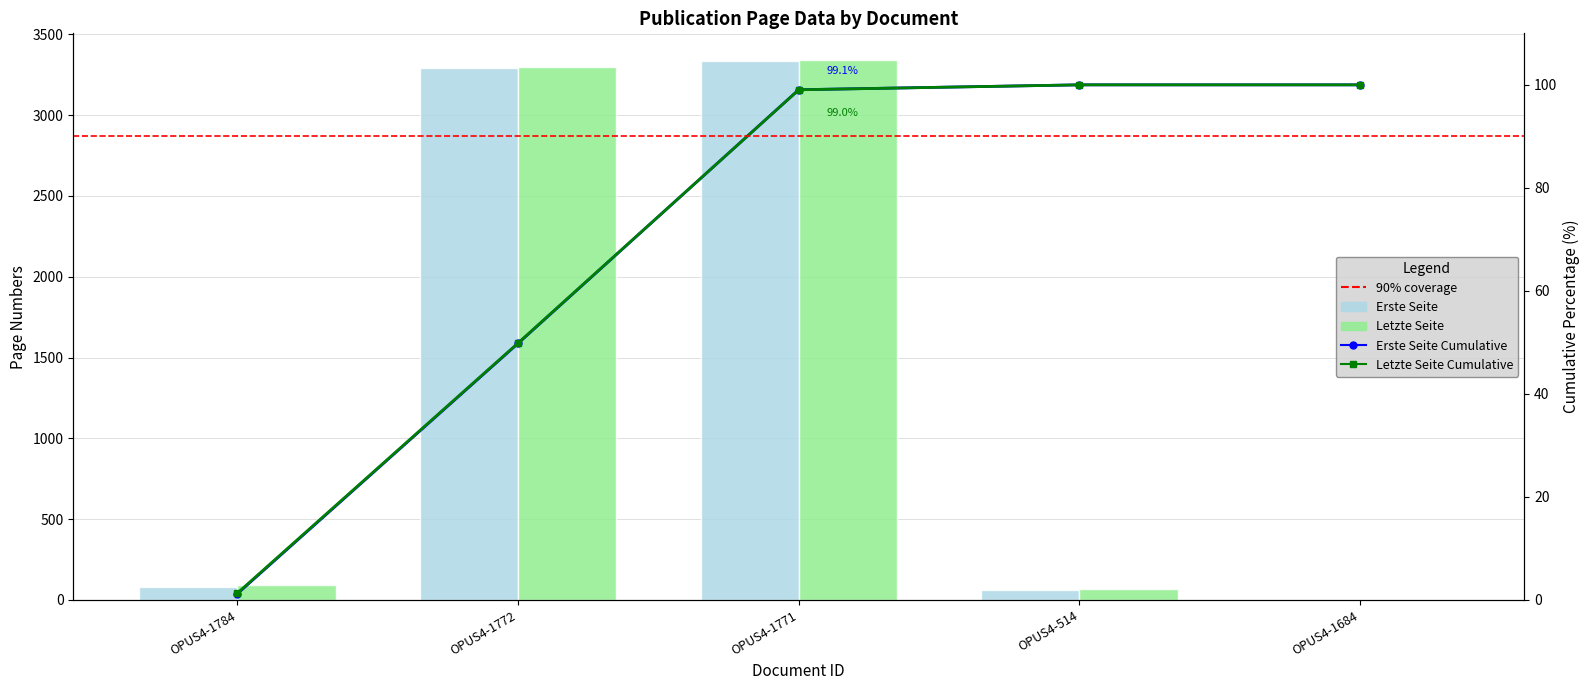

What is the value of the Letzte Seite bar at the 2nd from the left?

3297